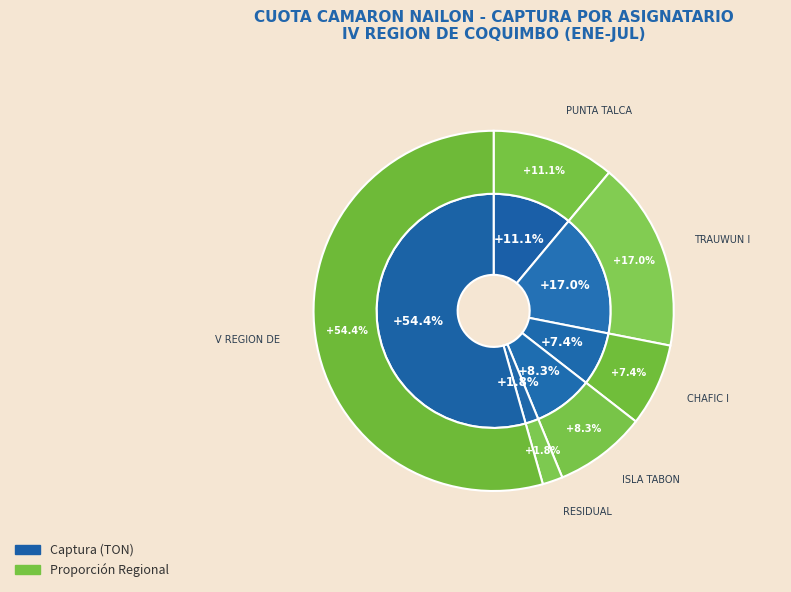

To the nearest percent, what portion does ISLA TABON represent?

8%